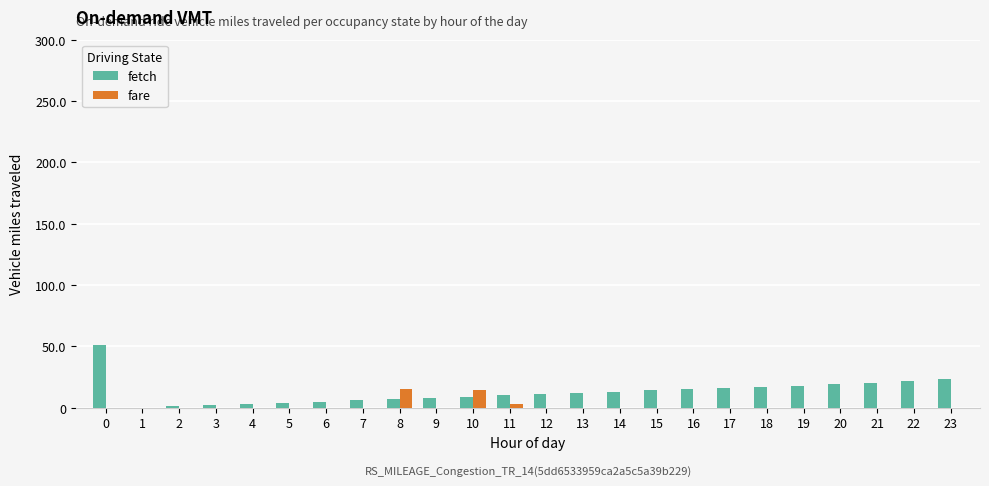

The fare series shows 0 at 22. True or false?

True